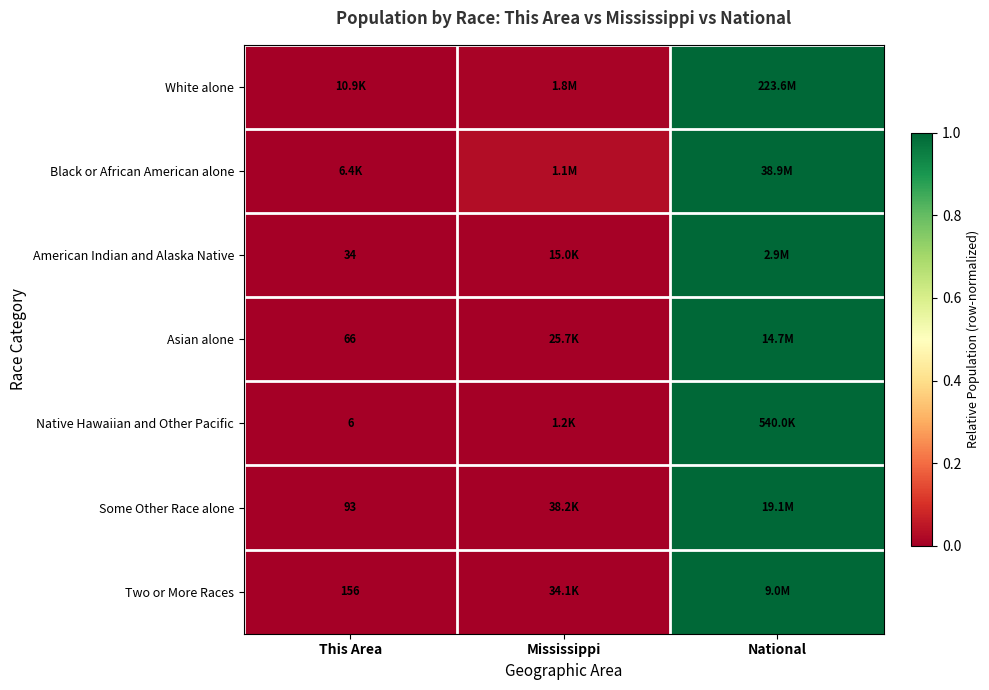

True or false: Some Other Race alone has a value of 0.0 at This Area.

True